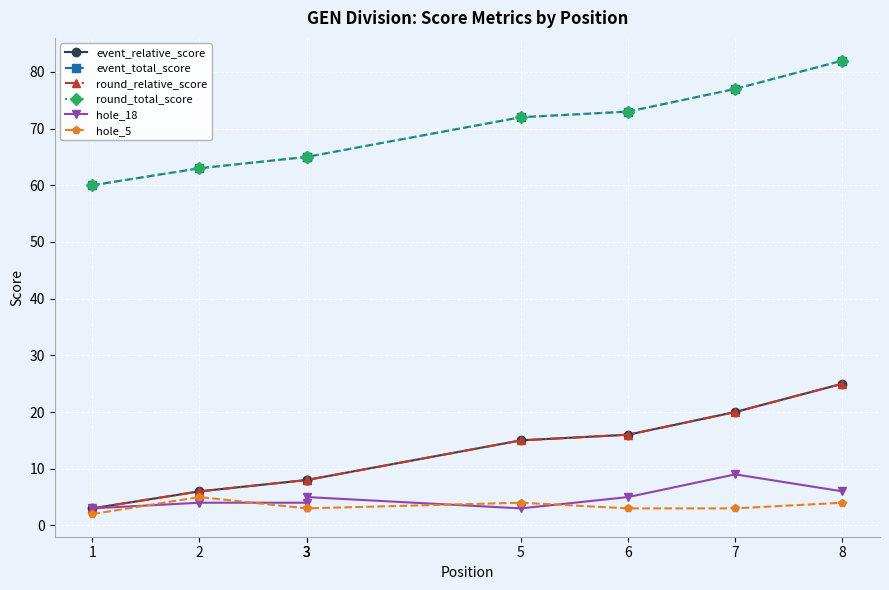

The hole_5 series shows 3 at 6. True or false?

True